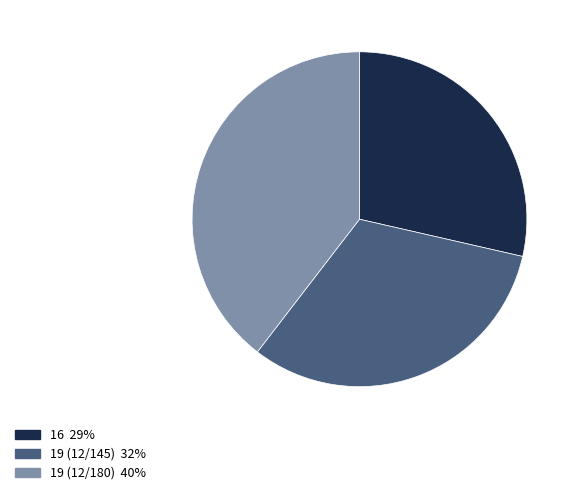

Rank the categories by value from lowest to highest.

16, 19 (12/145), 19 (12/180)